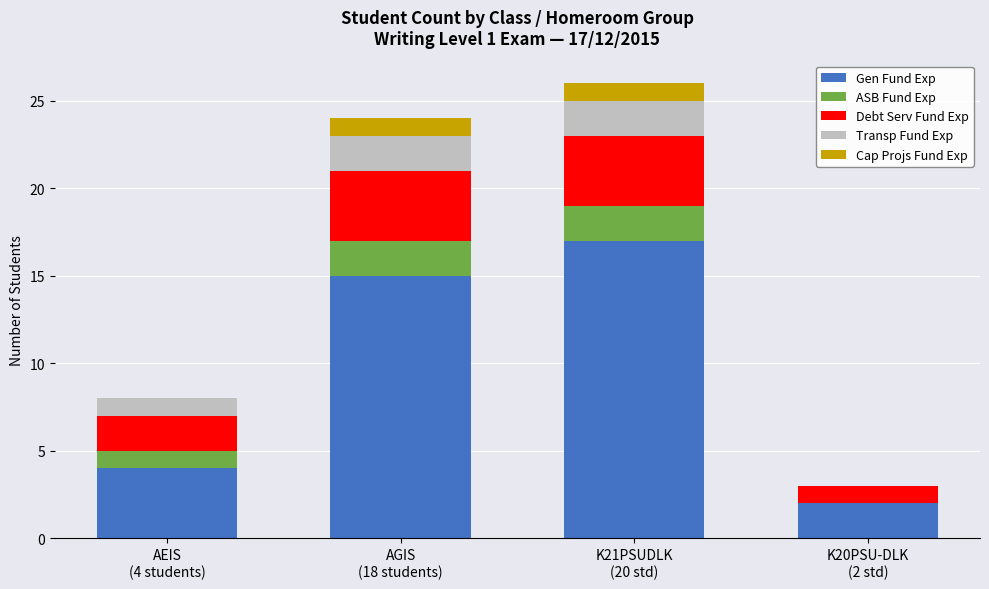

What is the highest value of the Gen Fund Exp series?

17